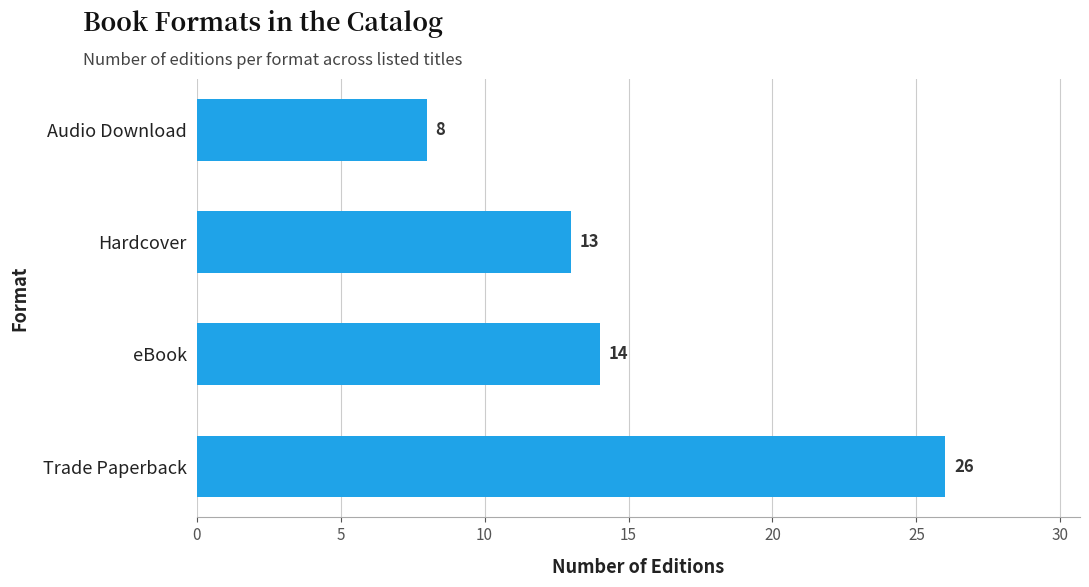

Are the bars horizontal?

Yes